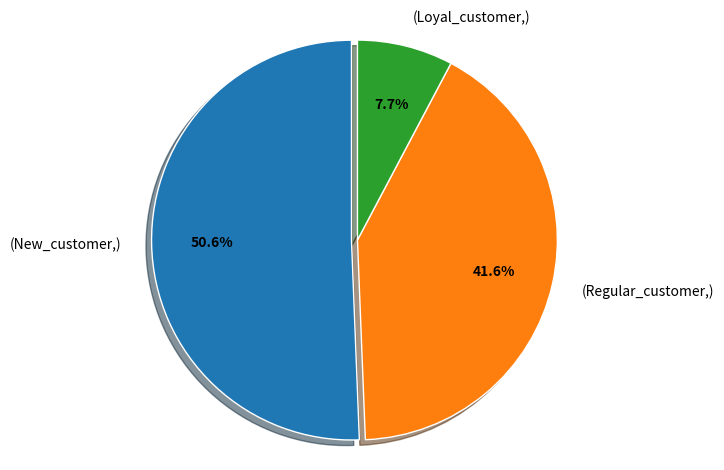

What percentage do (New_customer,) and (Loyal_customer,) together represent?

58.4%